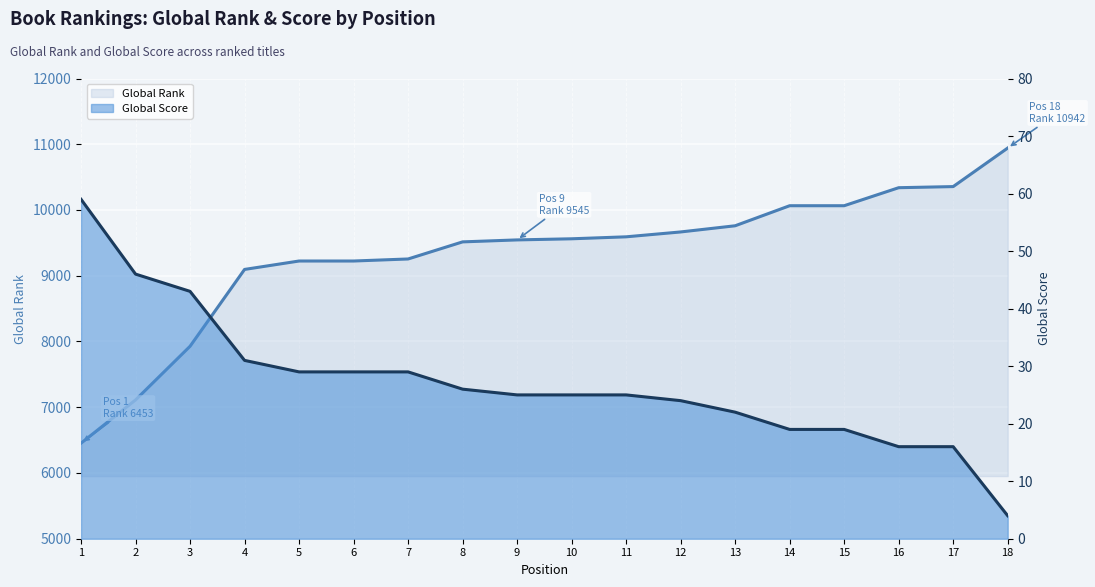

True or false: Global Score (line) has more than 1 points higher than both neighbors.

False